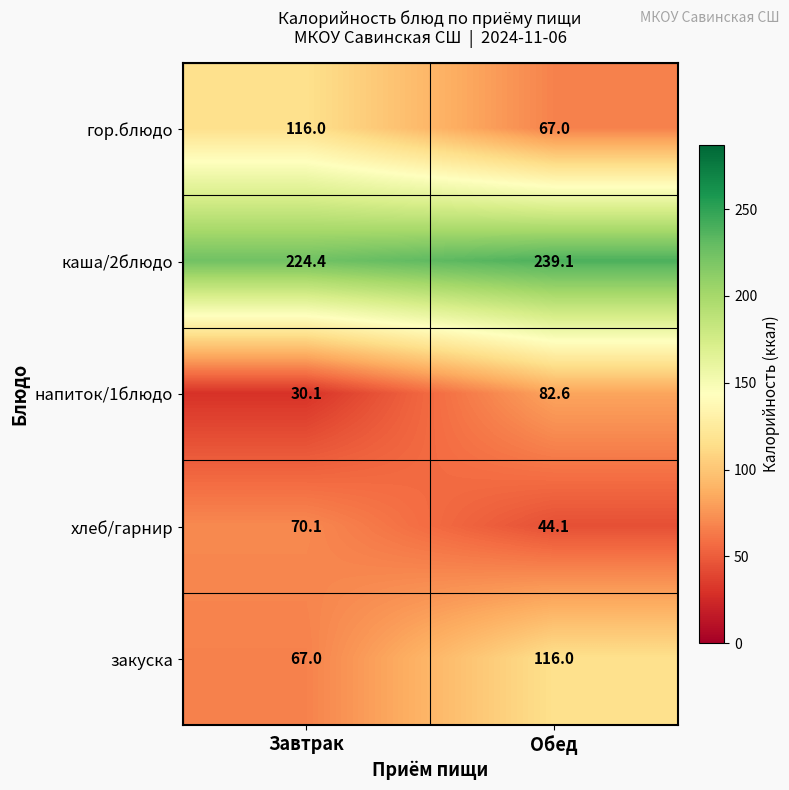

How many distinct data groups are displayed?

5